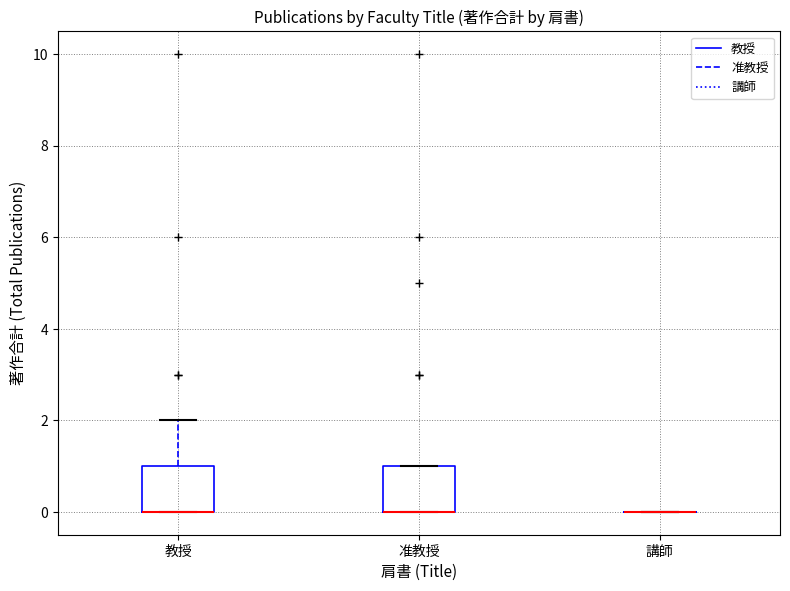

Reading left to right, transcribe this box plot: for each box, give where its median line is, the range the box spans, and where its two whiskers end, as read against the y-axis. The values are not printed on the chart, so give them approximately, as read against the axis.

教授: median 0 (drawn on the box's lower edge), box 0 to 1, whiskers 0 to 2
准教授: median 0 (drawn on the box's lower edge), box 0 to 1, whiskers 0 to 1
講師: box collapsed to a line at 0, whiskers 0 to 0